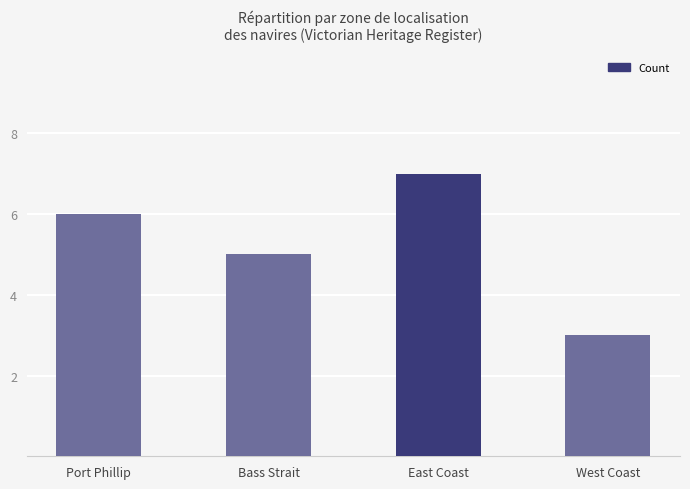

How many data points are less than 6?

2